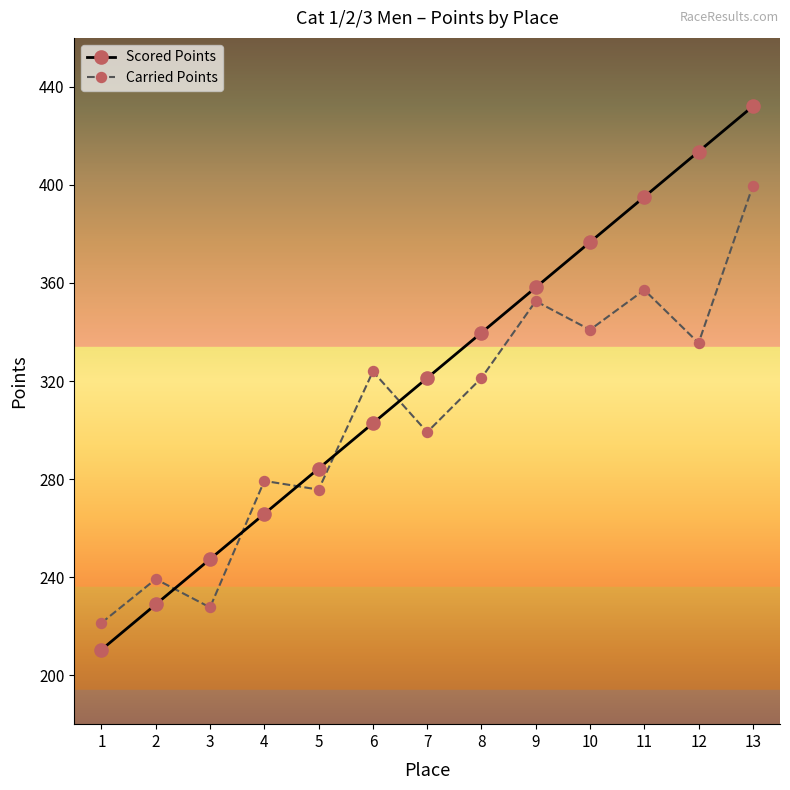

In Carried Points, how many points are lower than both neighbors (excluding endpoints)?

5